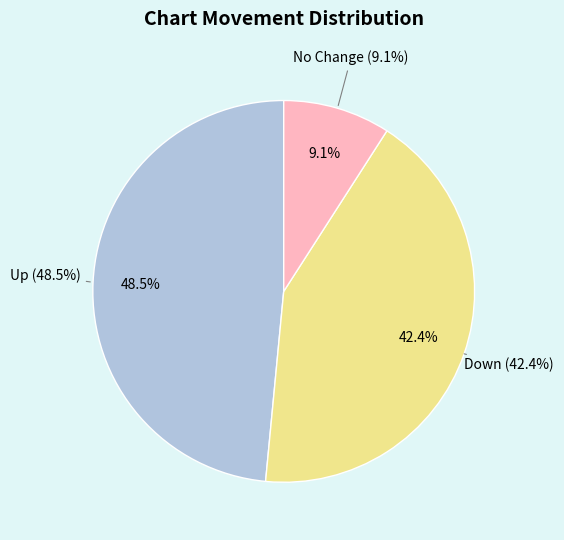

To the nearest percent, what is the difference between the largest and smallest slice percentages?

39%